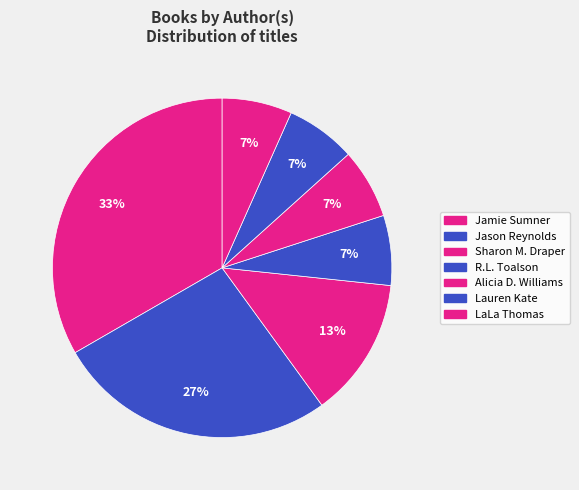

Count the number of slices in the pie.

7